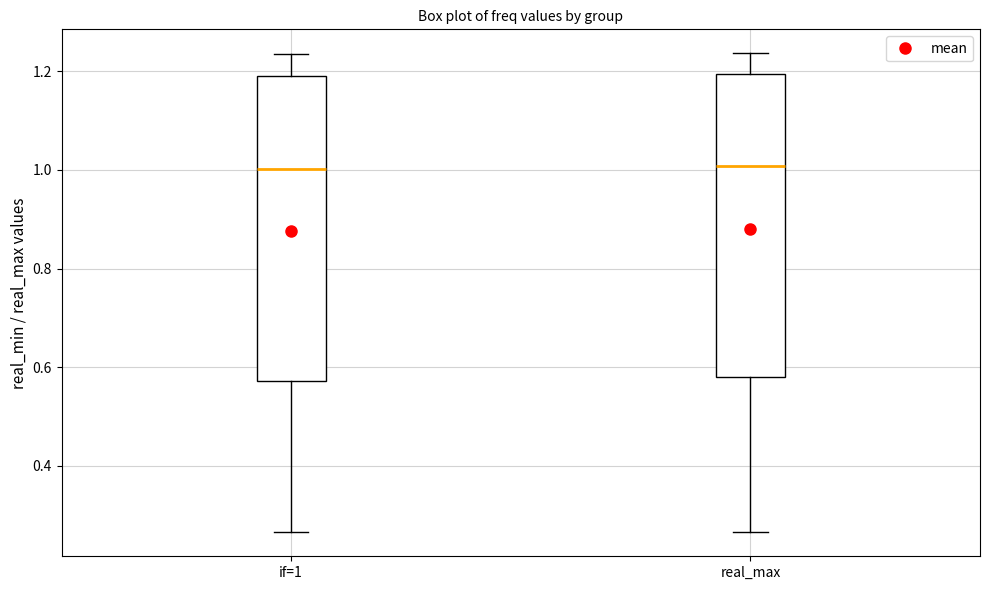

Reading left to right, read every box against the y-axis: the position of its median line, the range the box covers, and the ends of its whiskers. The values are not printed on the chart, so give them approximately, as read against the axis.

if=1: median 1.00, box 0.58 to 1.20, whiskers 0.26 to 1.24
real_max: median 1.00, box 0.58 to 1.20, whiskers 0.26 to 1.24